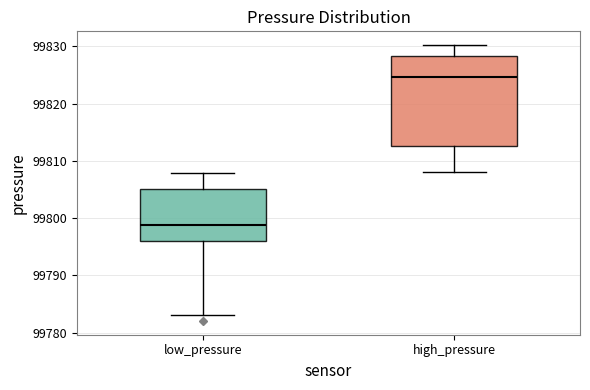

Where does the lower whisker of the box for high_pressure end on the y-axis? The values are not printed on the chart, so give them approximately, as read against the axis.

99808